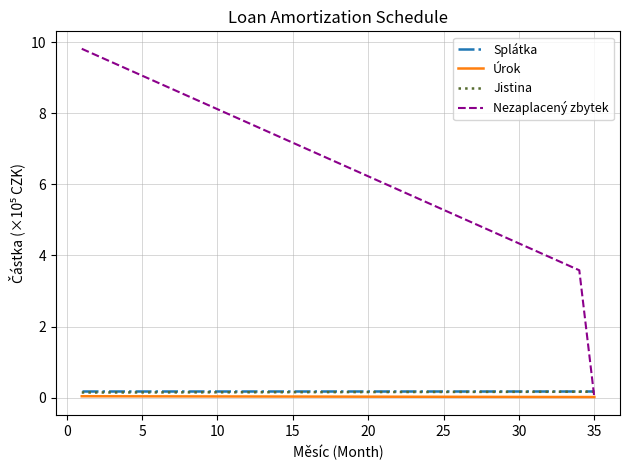

Which series has the largest range (max minus min)?

Nezaplacený zbytek